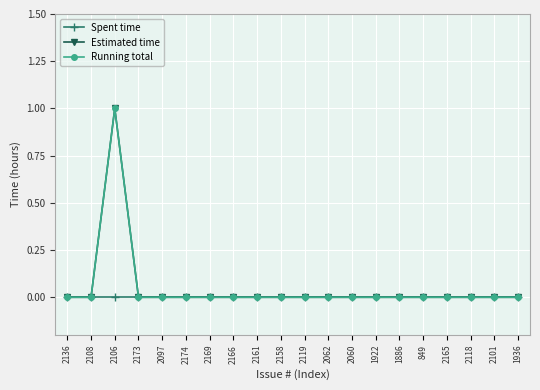

At how many categories does at least one series exceed 0?

1